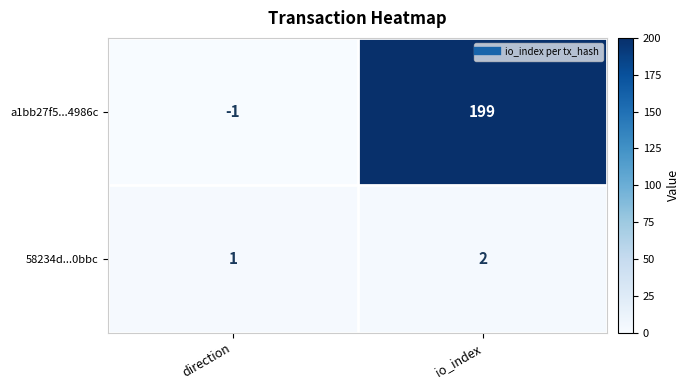

The value of 58234d...0bbc at io_index is 3. True or false?

False